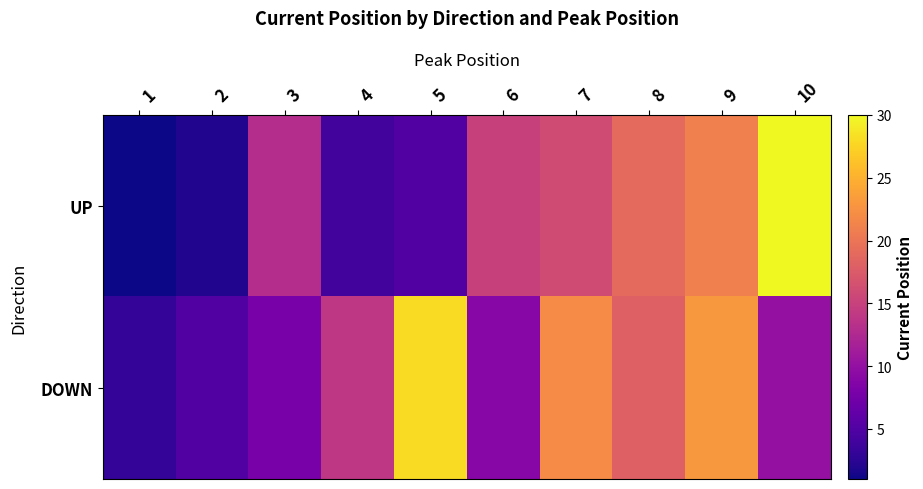

At which category does the chart reach its minimum across all series?

1